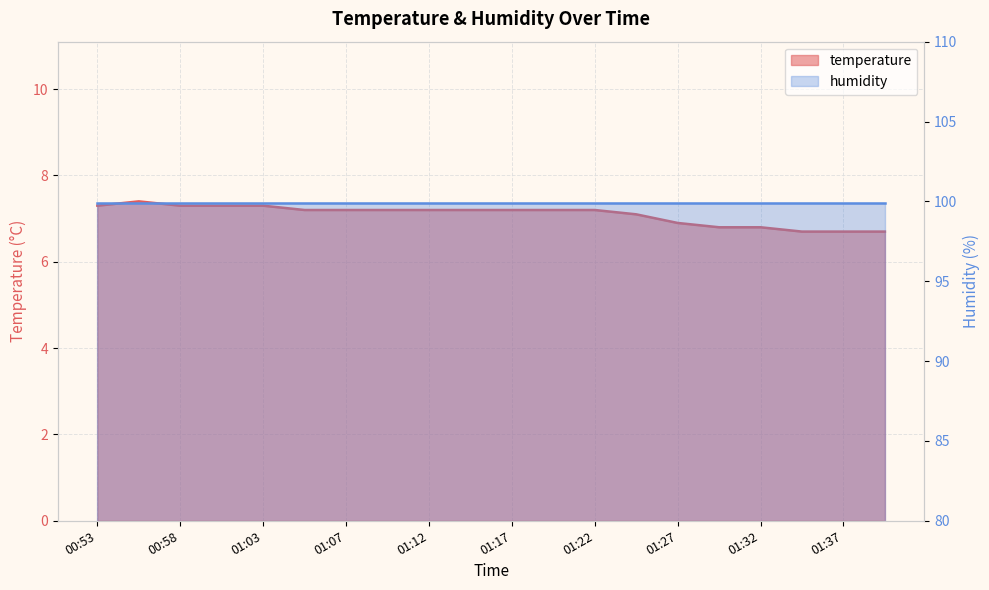

What is the change in value from 01:05 to 01:29?

-0.4